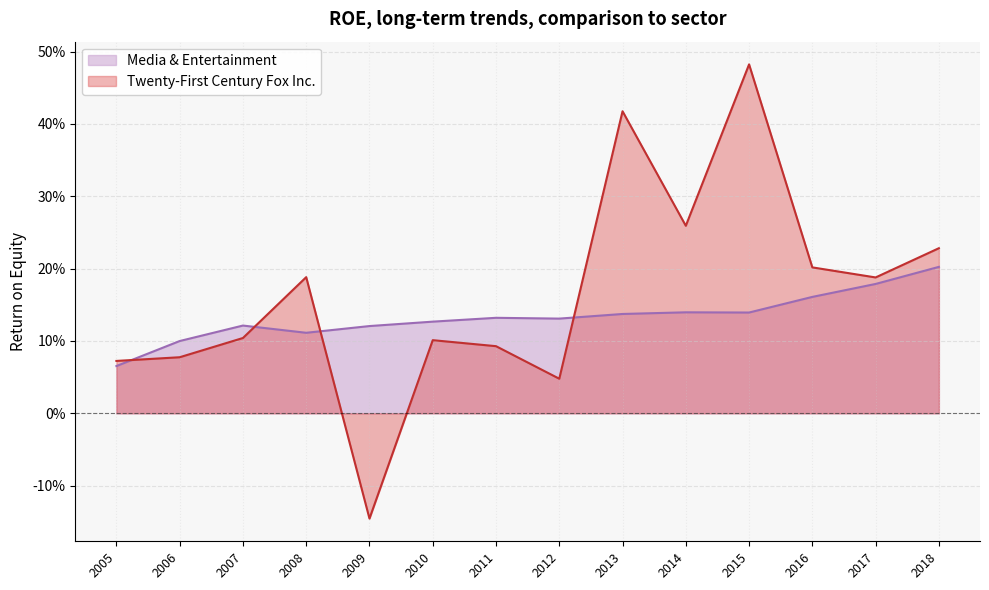

How many interior local peaks does the Twenty-First Century Fox Inc. series have?

4